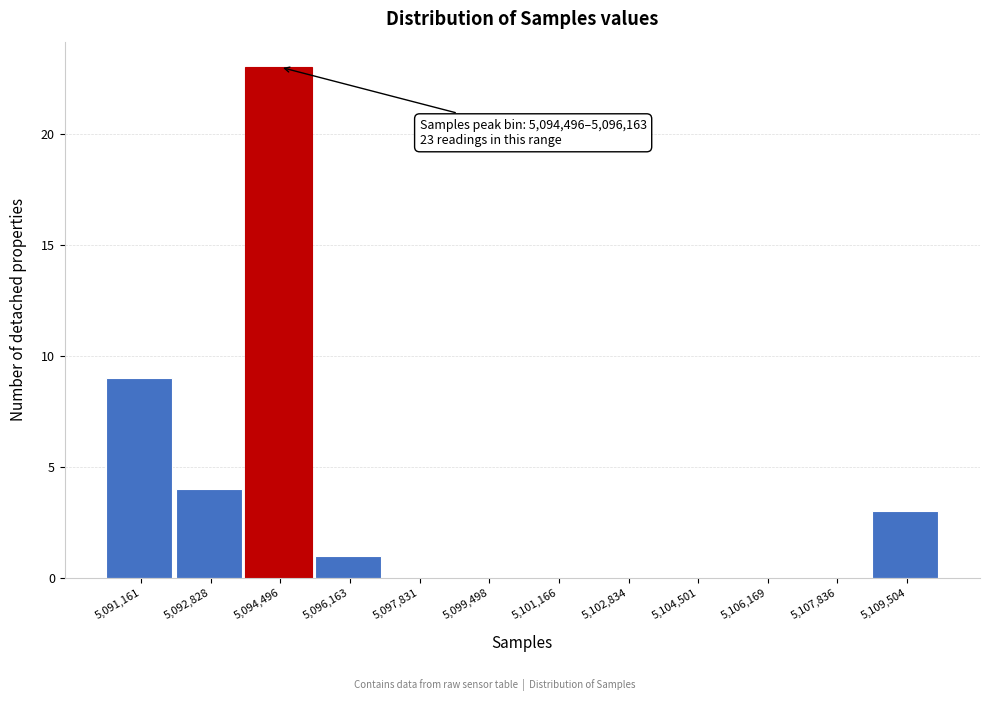

Reading right to left, list all the values displayed in this chart.

5,109,504=3	5,107,836=0	5,106,169=0	5,104,501=0	5,102,834=0	5,101,166=0	5,099,498=0	5,097,831=0	5,096,163=1	5,094,496=23	5,092,828=4	5,091,161=9